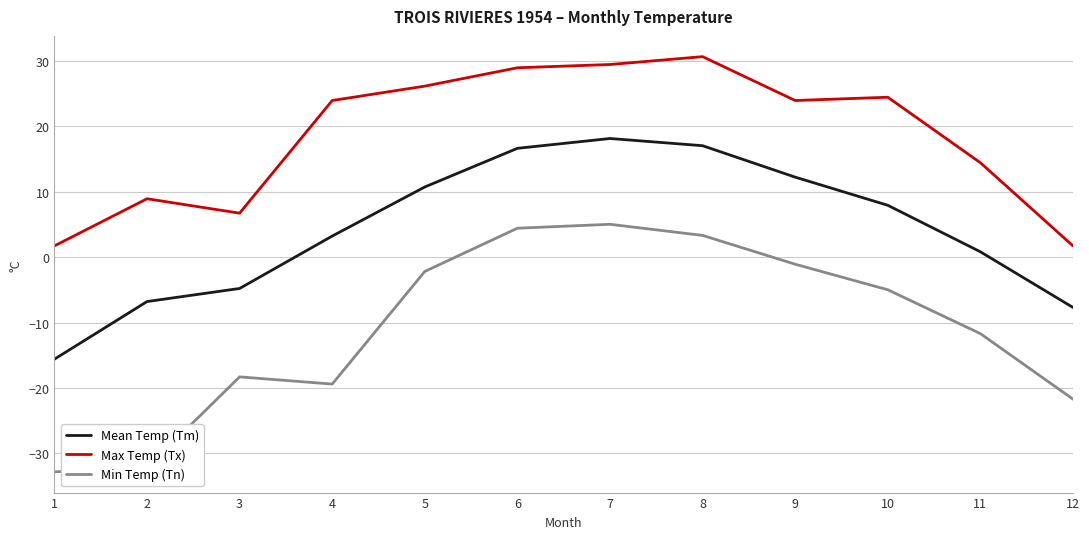

What are all the series names shown in the legend?

Mean Temp (Tm), Max Temp (Tx), Min Temp (Tn)